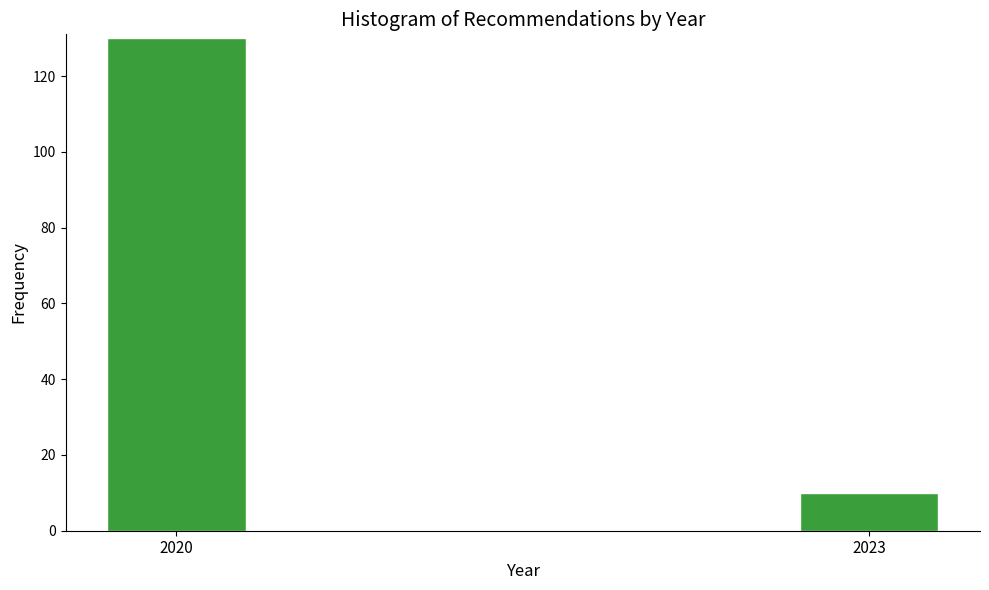

Reading left to right, what are all the values shown in this chart?

2020=130	2023=10